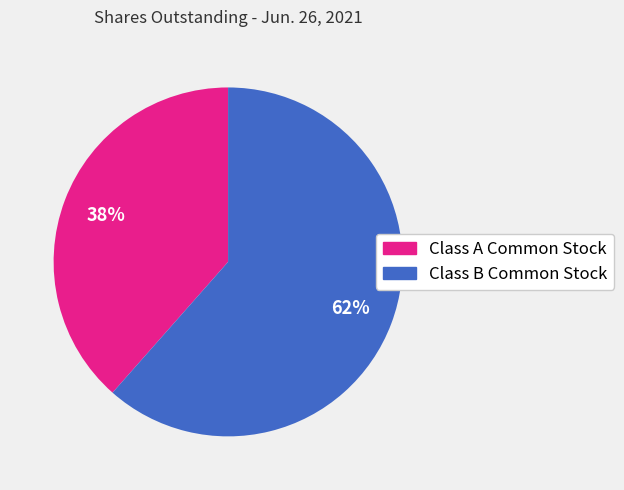

Approximately how many times larger is the value at Class A Common Stock compared to Class B Common Stock?

0.6